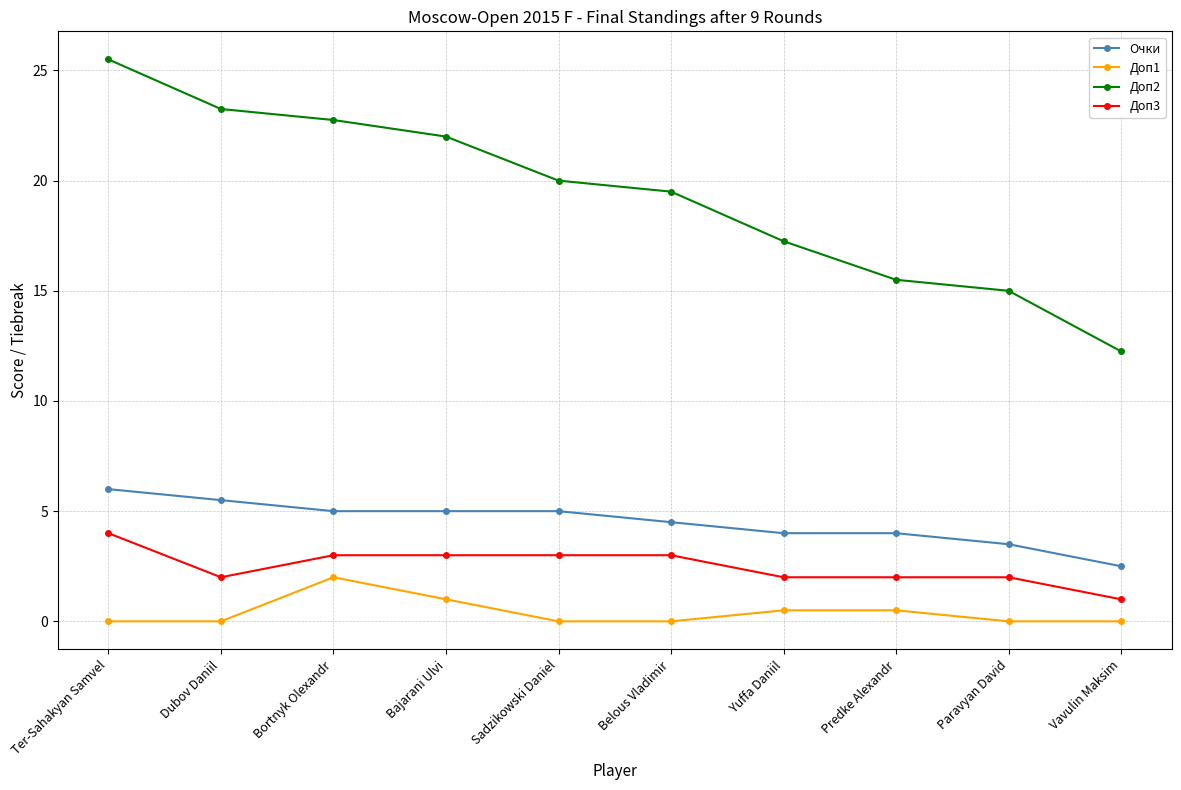

Count the Очки values in the range 4 to 5.

6